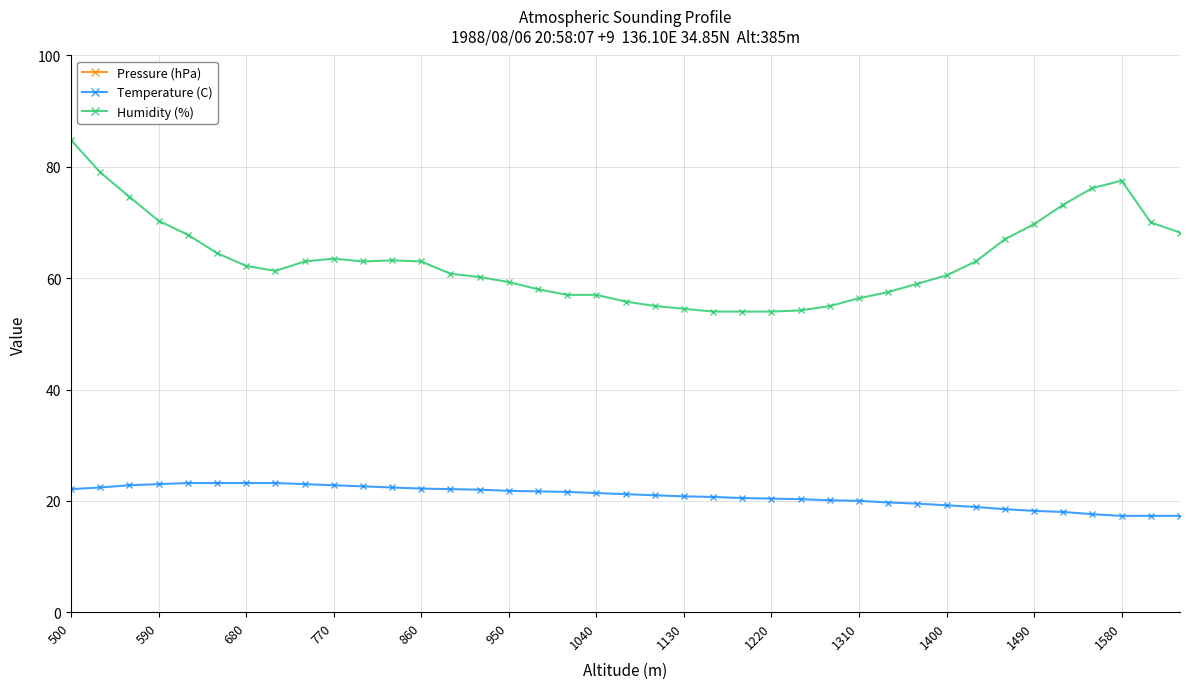

At how many categories does at least one series exceed 232?

39